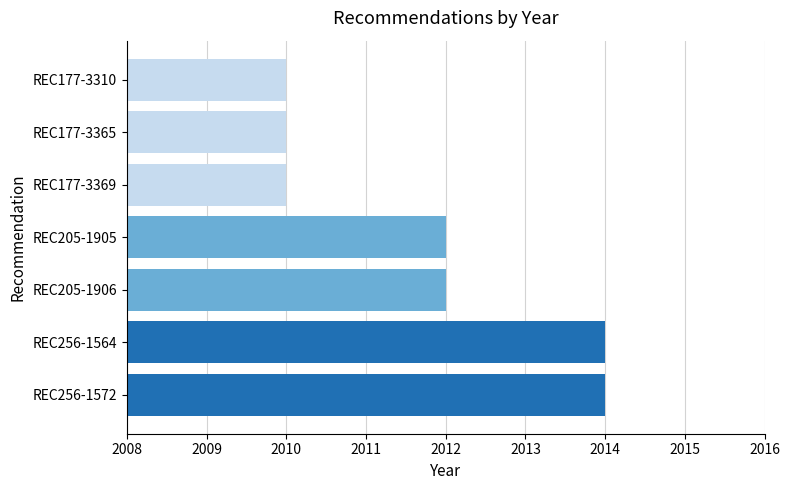

Which has a higher value, REC177-3365 or REC205-1906?

REC205-1906